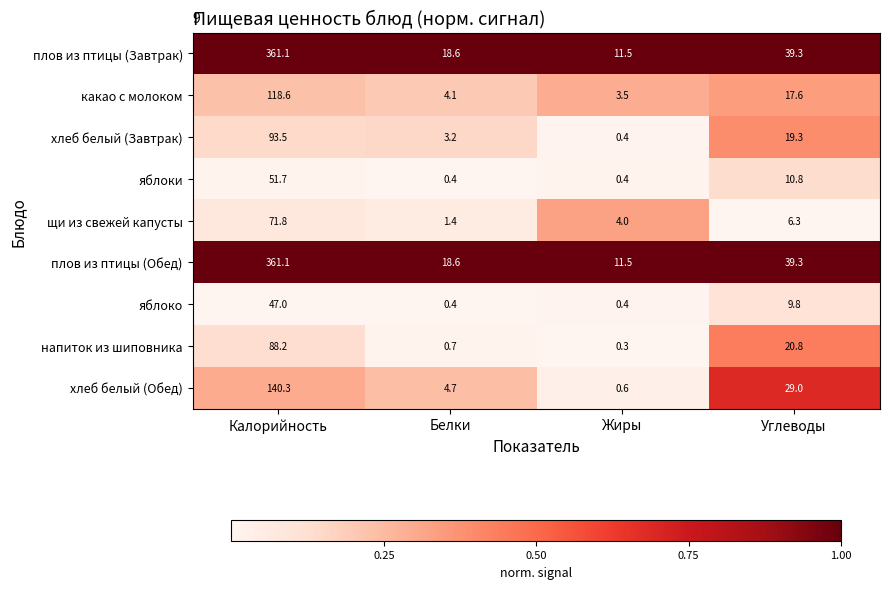

Rank the categories by хлеб белый (Завтрак) value from lowest to highest.

Жиры, Белки, Углеводы, Калорийность